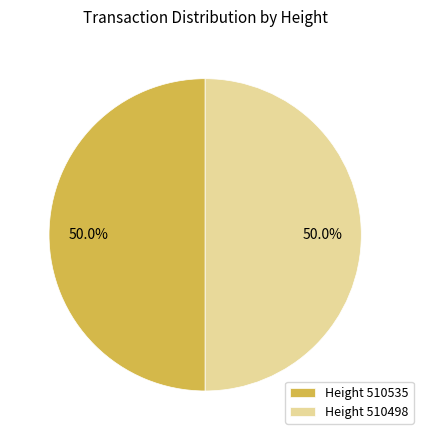

What percentage do Height 510535 and Height 510498 together represent?

100.0%